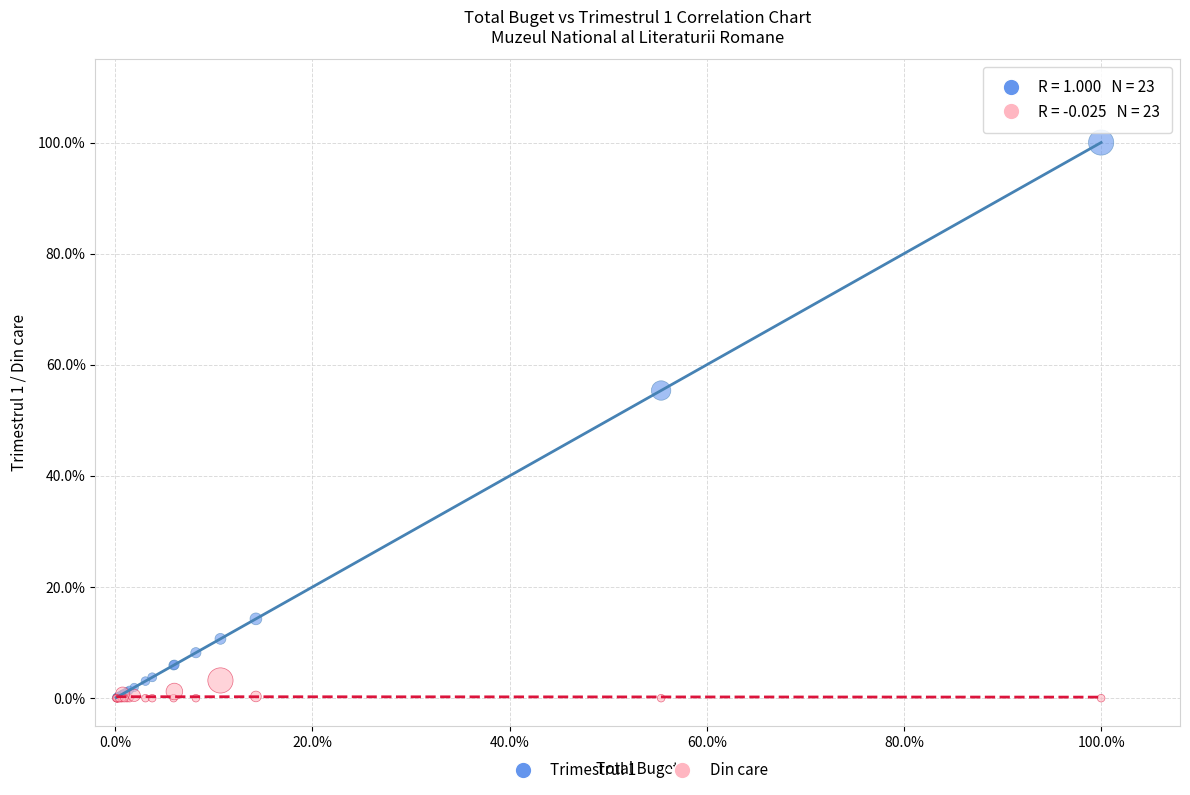

Which series has the largest Y range (max minus min)?

Trimestrul 1